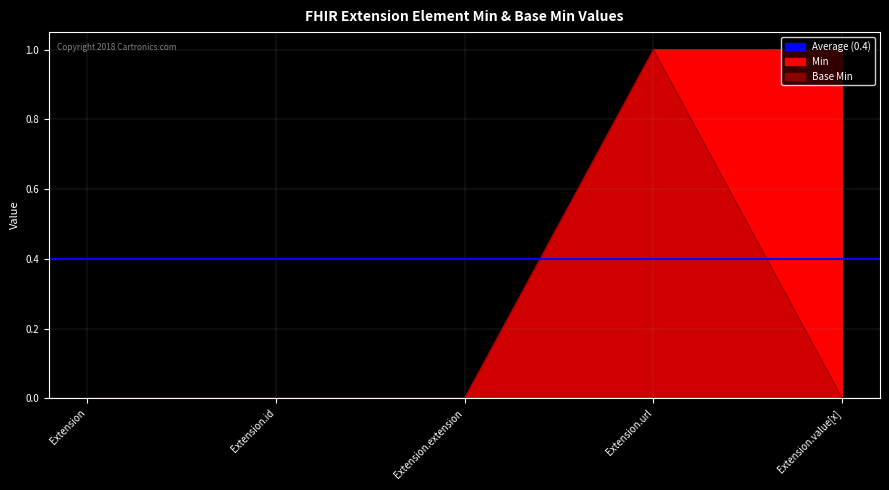

True or false: Base Min and Min cross at least once.

False